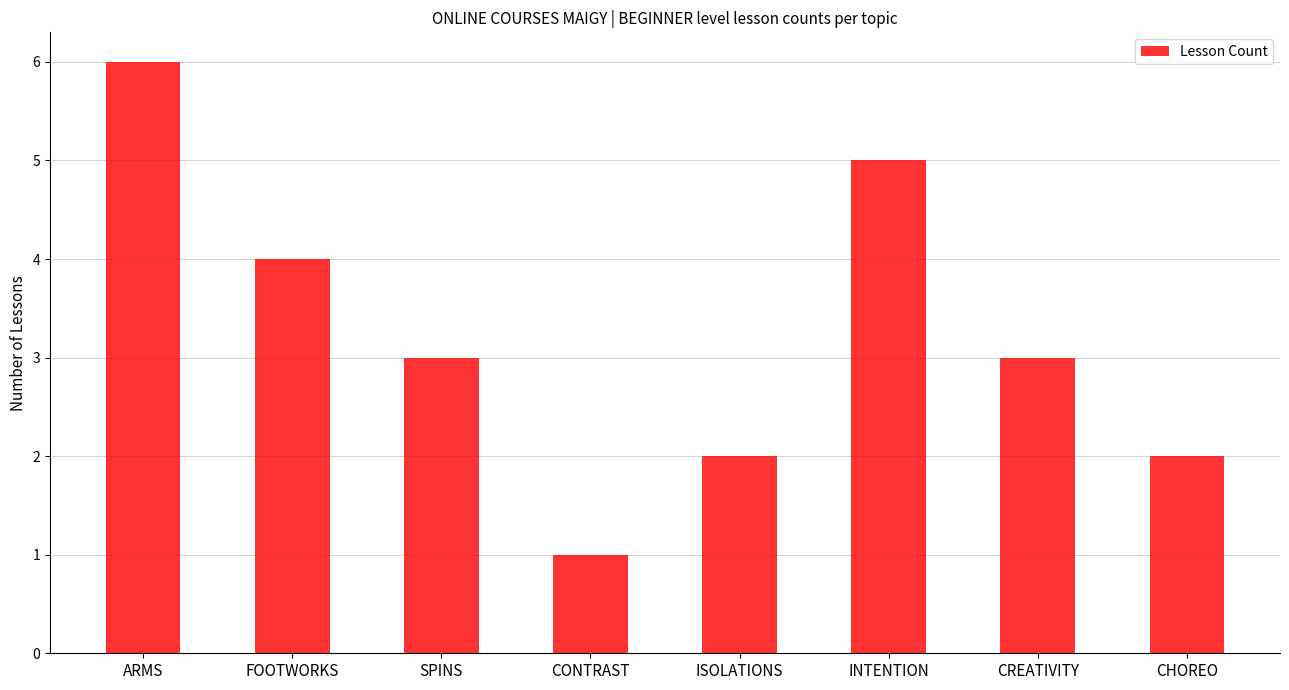

Are the bars horizontal?

No